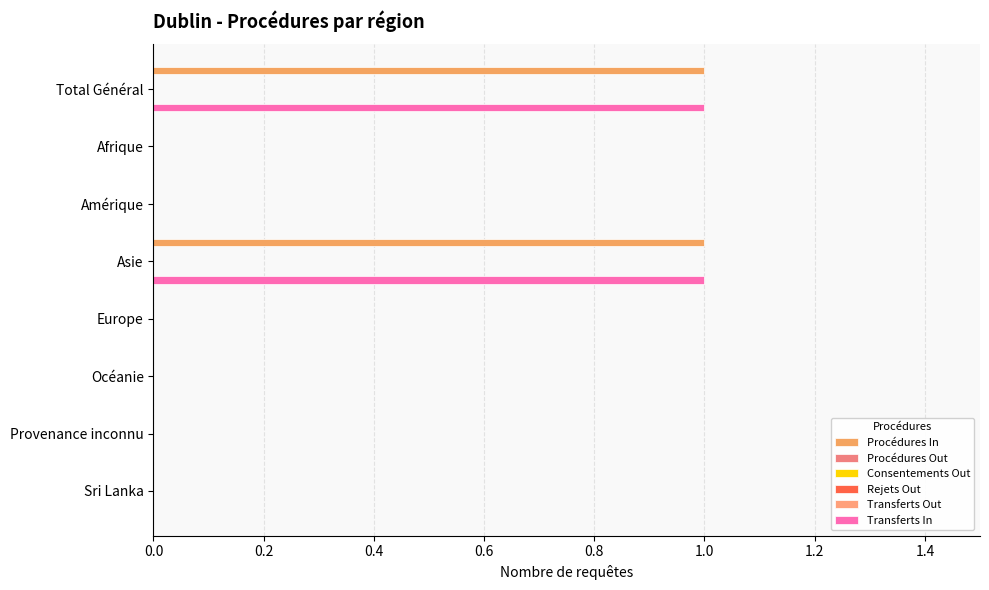

What are all the series names shown in the legend?

Procédures In, Procédures Out, Consentements Out, Rejets Out, Transferts Out, Transferts In